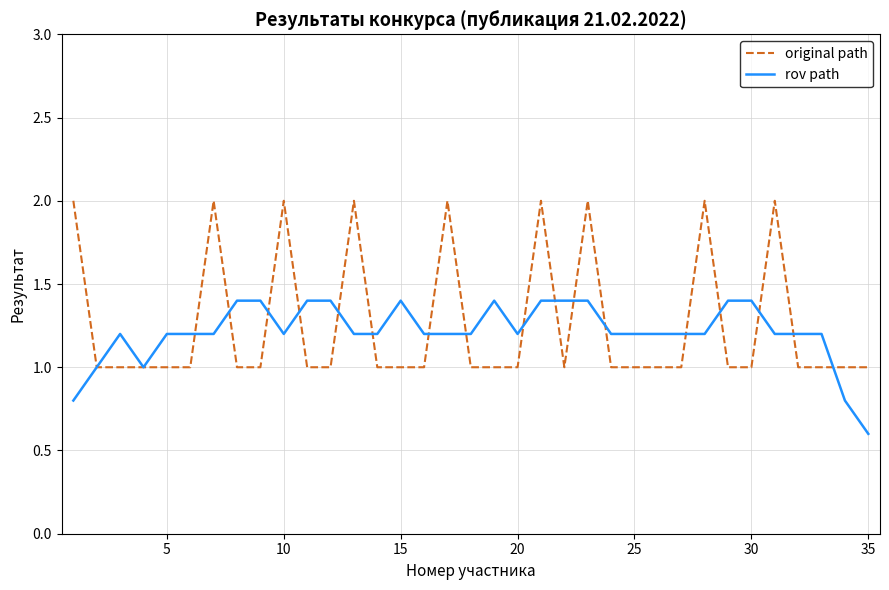

Is this an area chart (filled region under the line)?

No